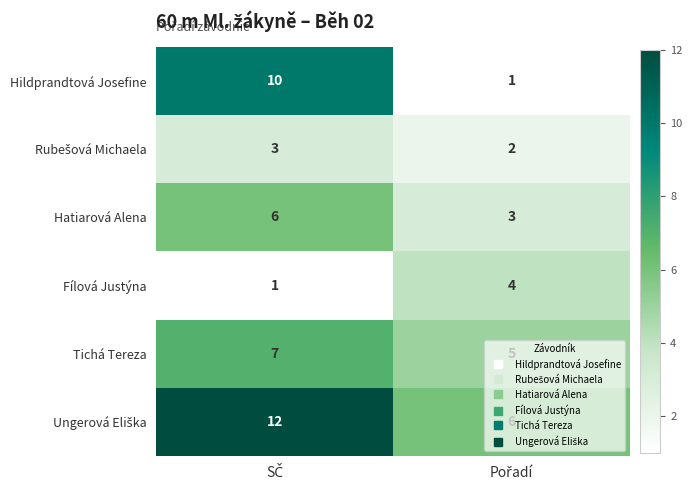

What is the maximum value shown in the chart?

12